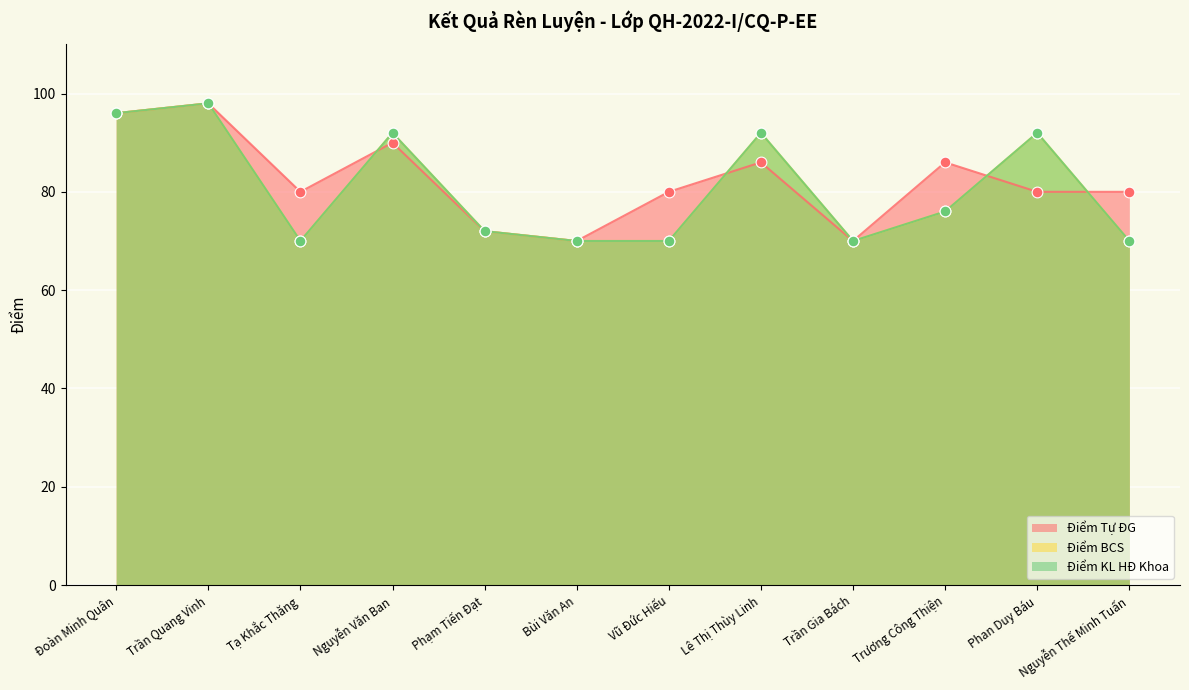

Which series has the largest total across all categories?

Điểm Tự ĐG